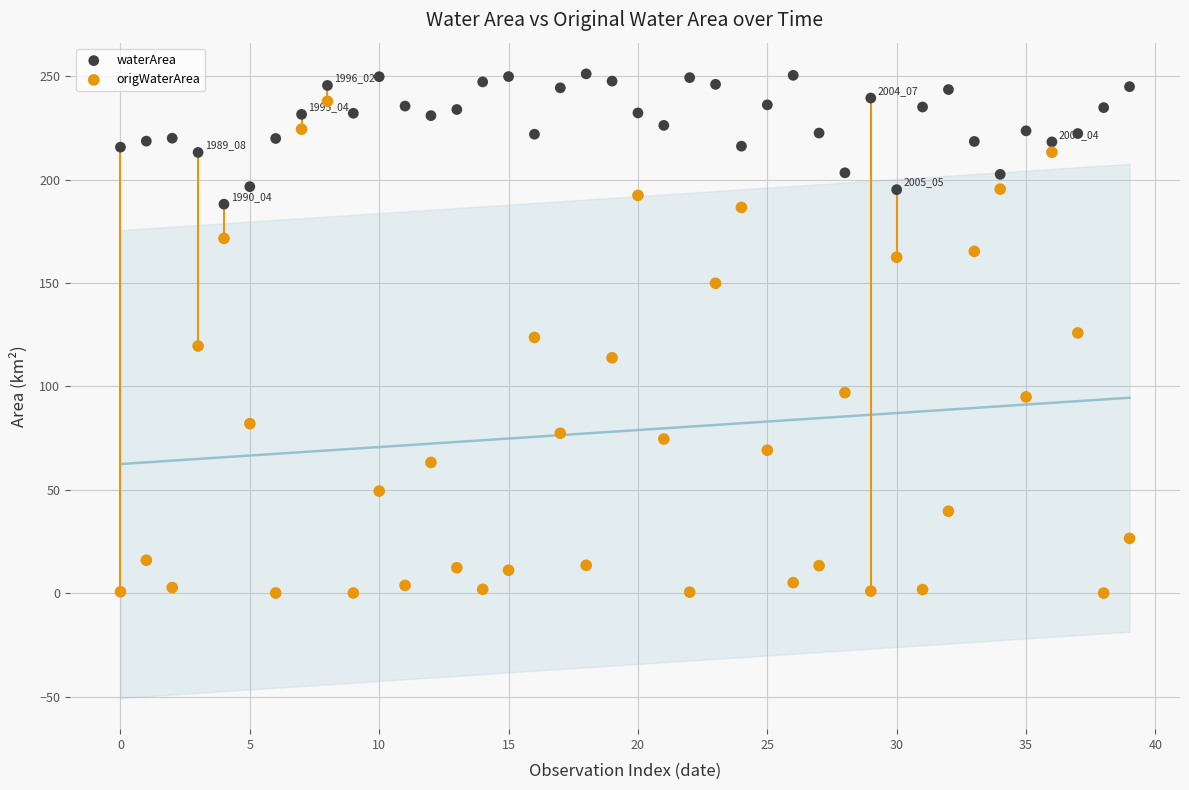

What are all the series names shown in the legend?

waterArea, origWaterArea